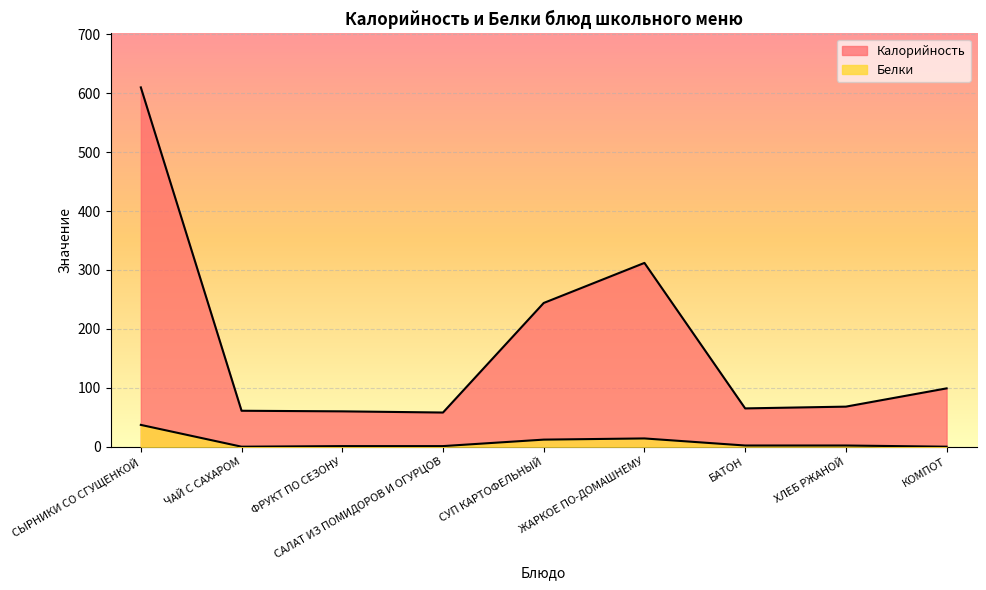

How many positive values does the Белки series have?

7